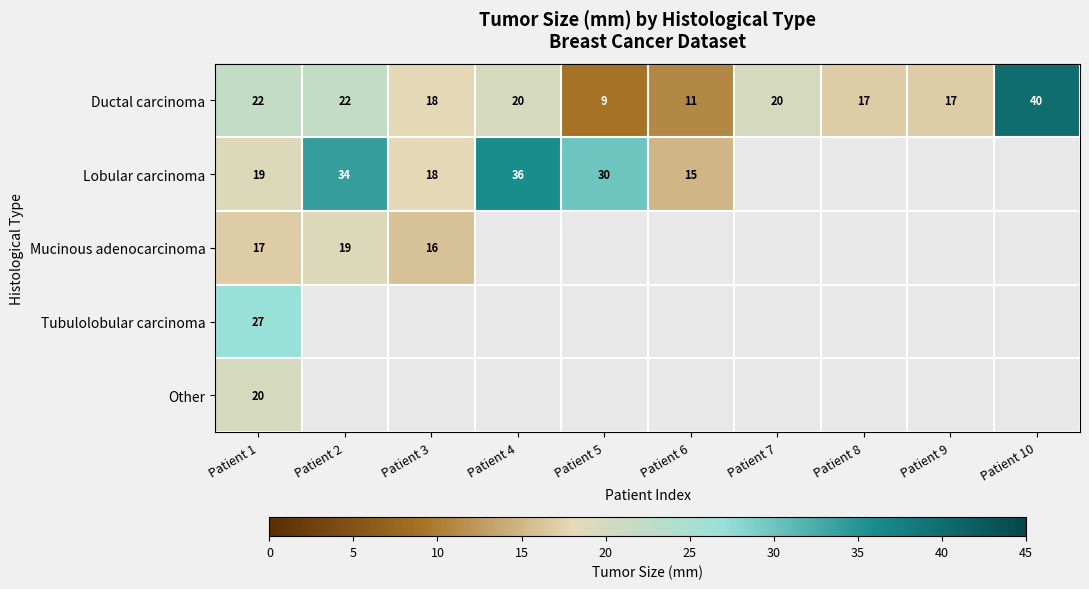

Is it true that Ductal carcinoma equals 34.4 at Patient 4?

False